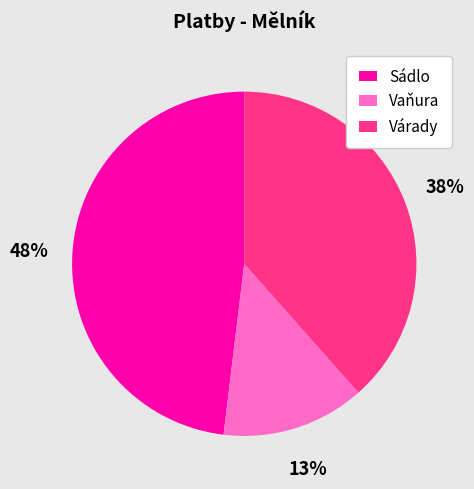

To the nearest percent, what percentage of the pie is Várady?

38%